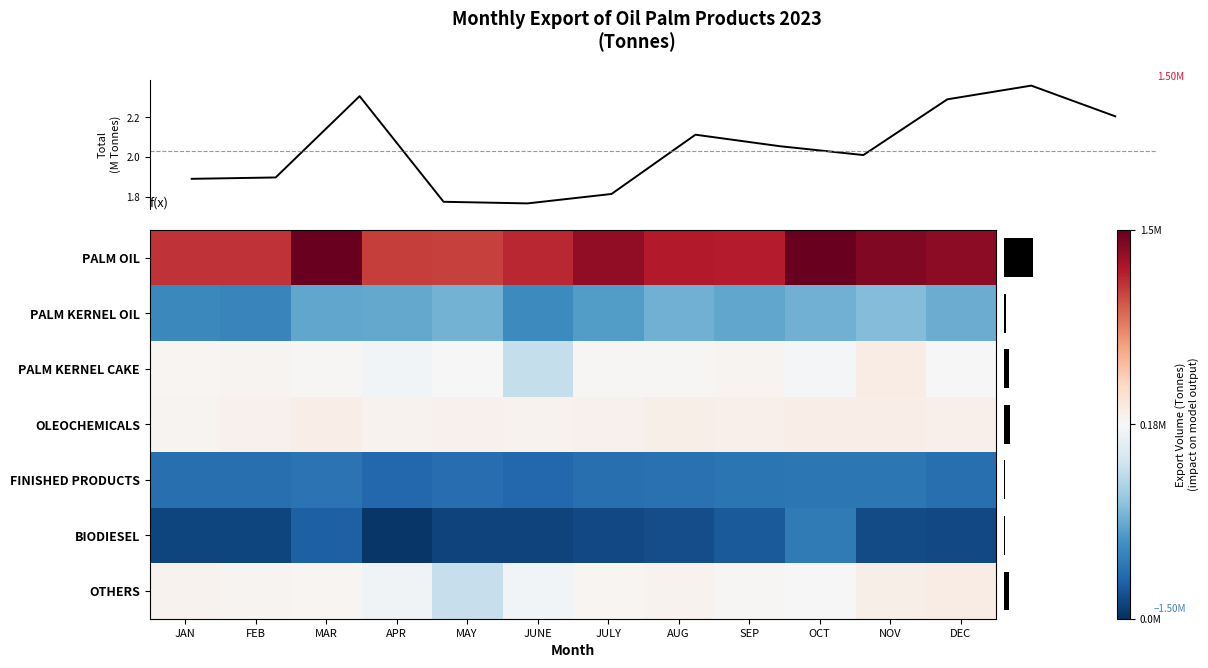

Count the number of data series in this chart.

7